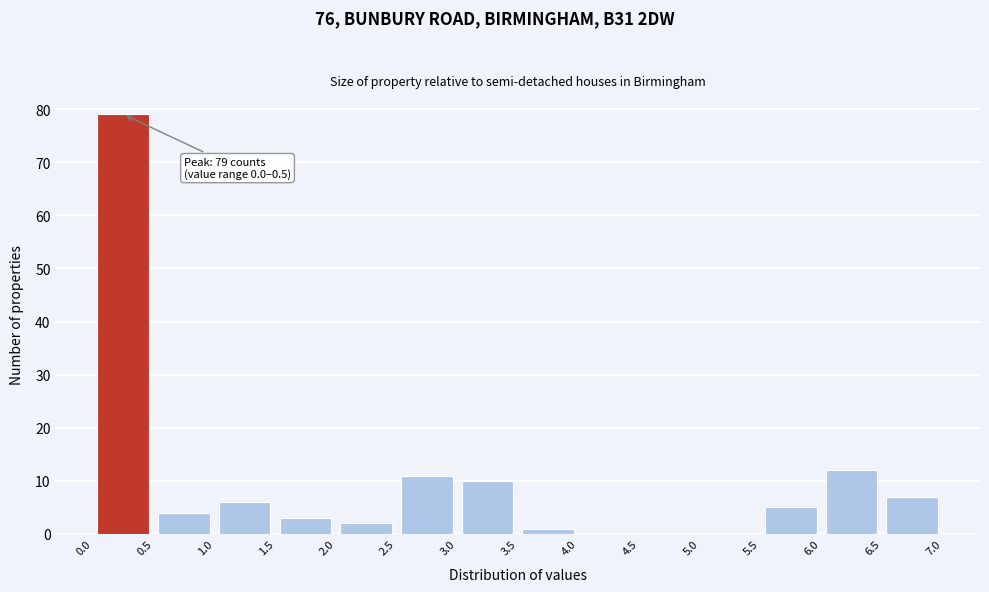

Which range on the x-axis has the tallest bar?

0.0 to 0.5